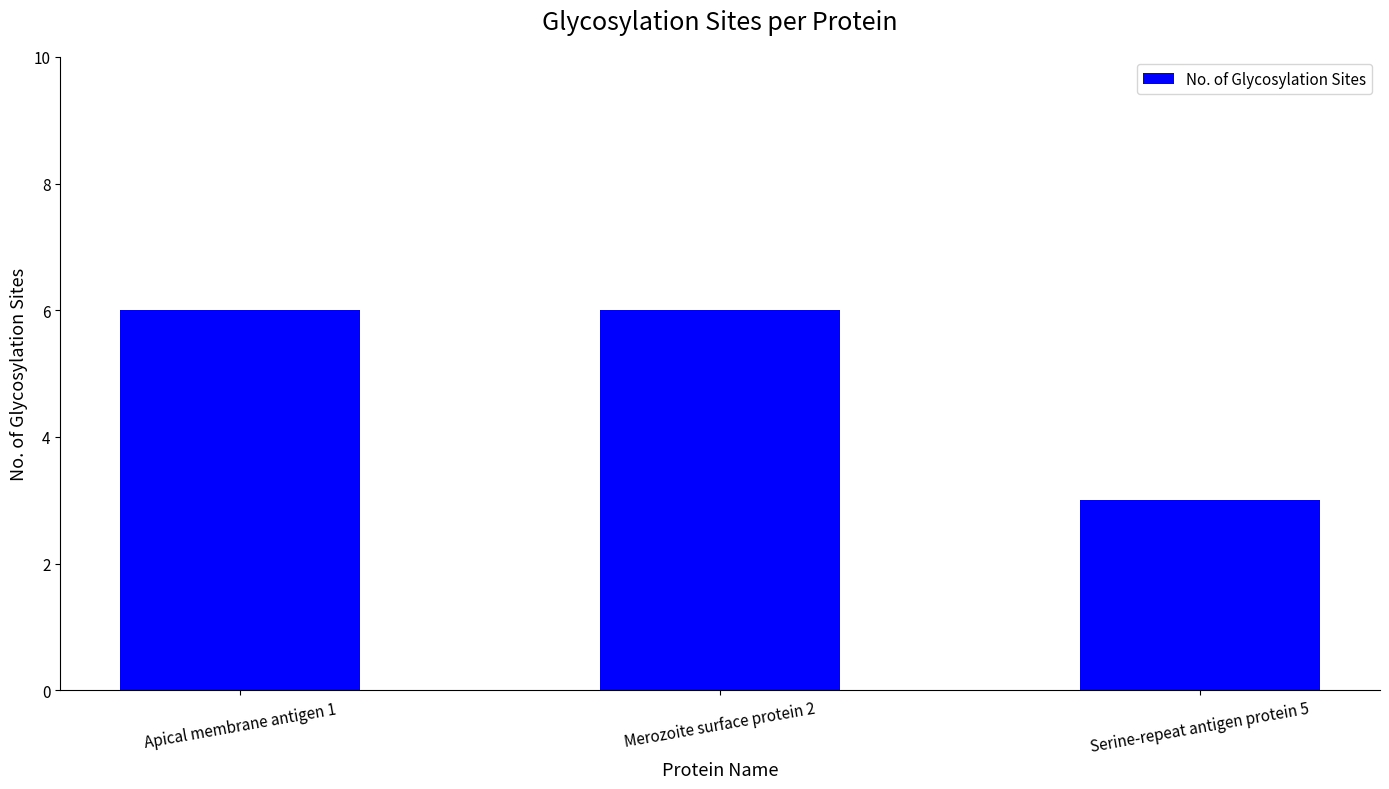

What is the label of the 1st bar from the left?

Apical membrane antigen 1